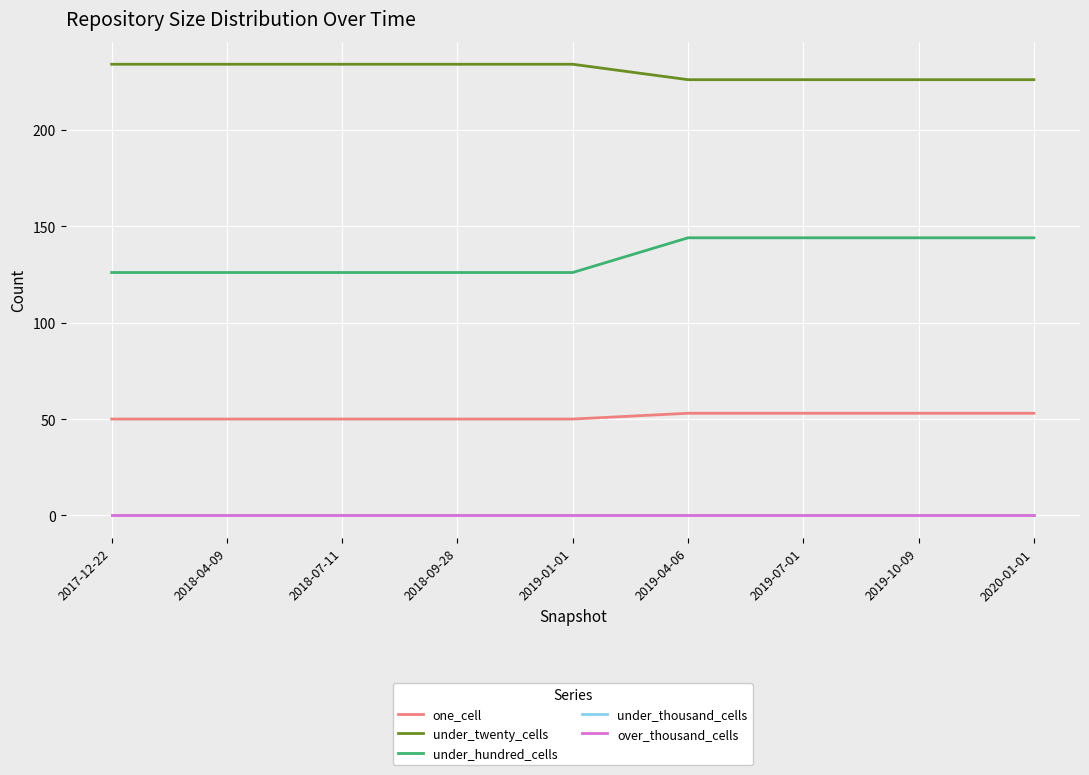

Between 2017-12-22 and 2018-07-11, which is larger?

2017-12-22